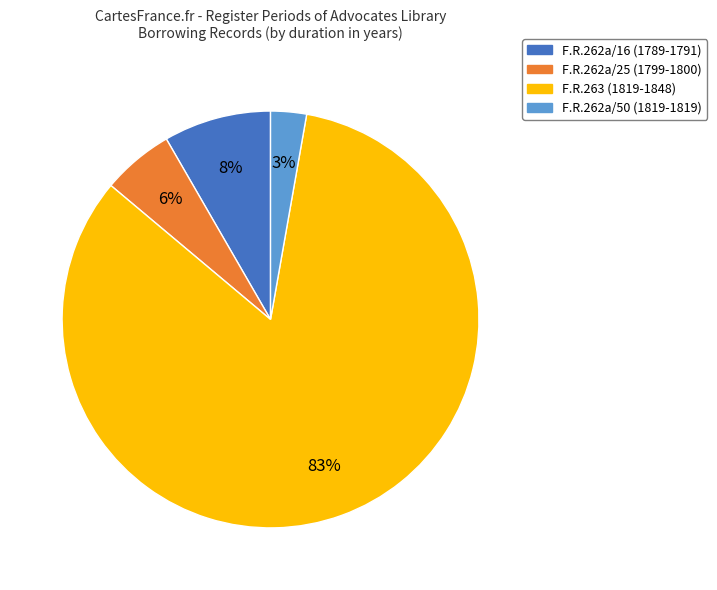

To the nearest percent, what is the average slice percentage?

25%